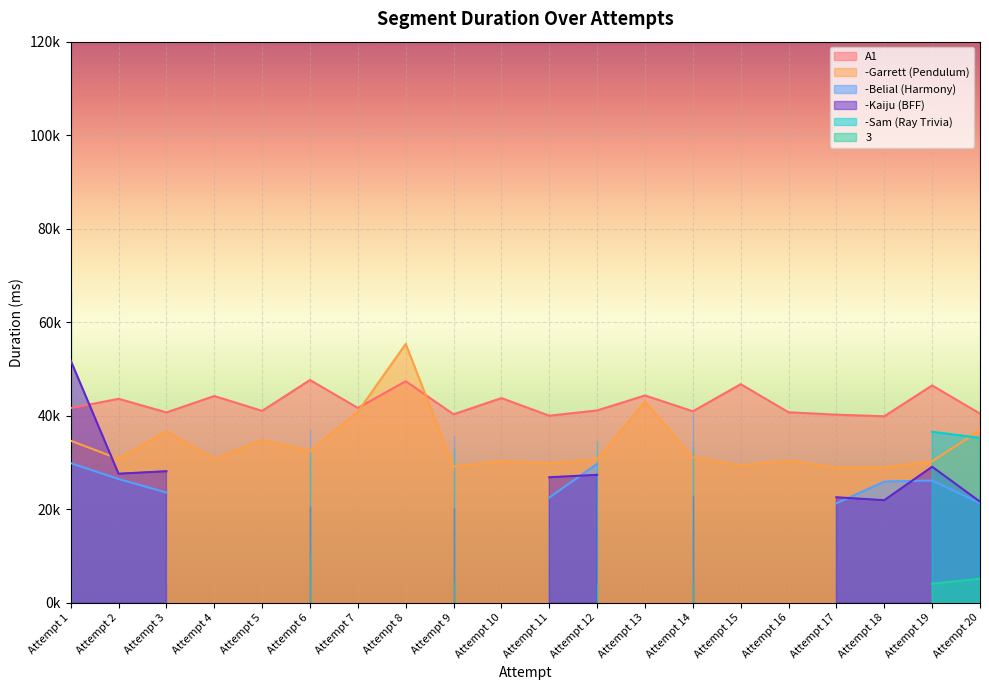

What is the value of the -Garrett (Pendulum) point at the 4th from the left?

30765